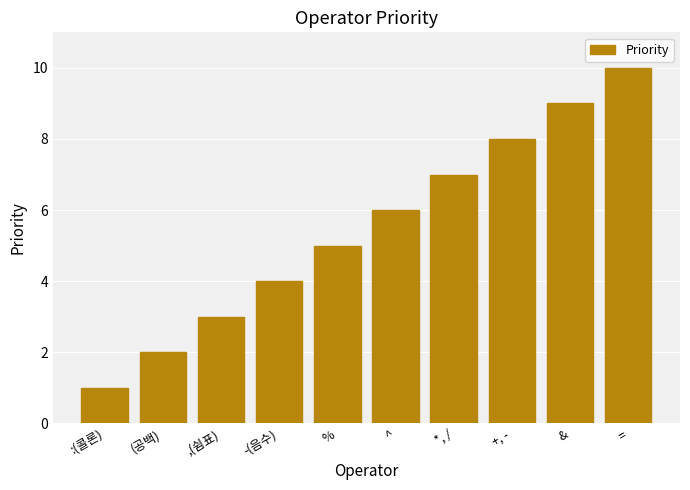

What is the label of the 6th bar from the left?

^